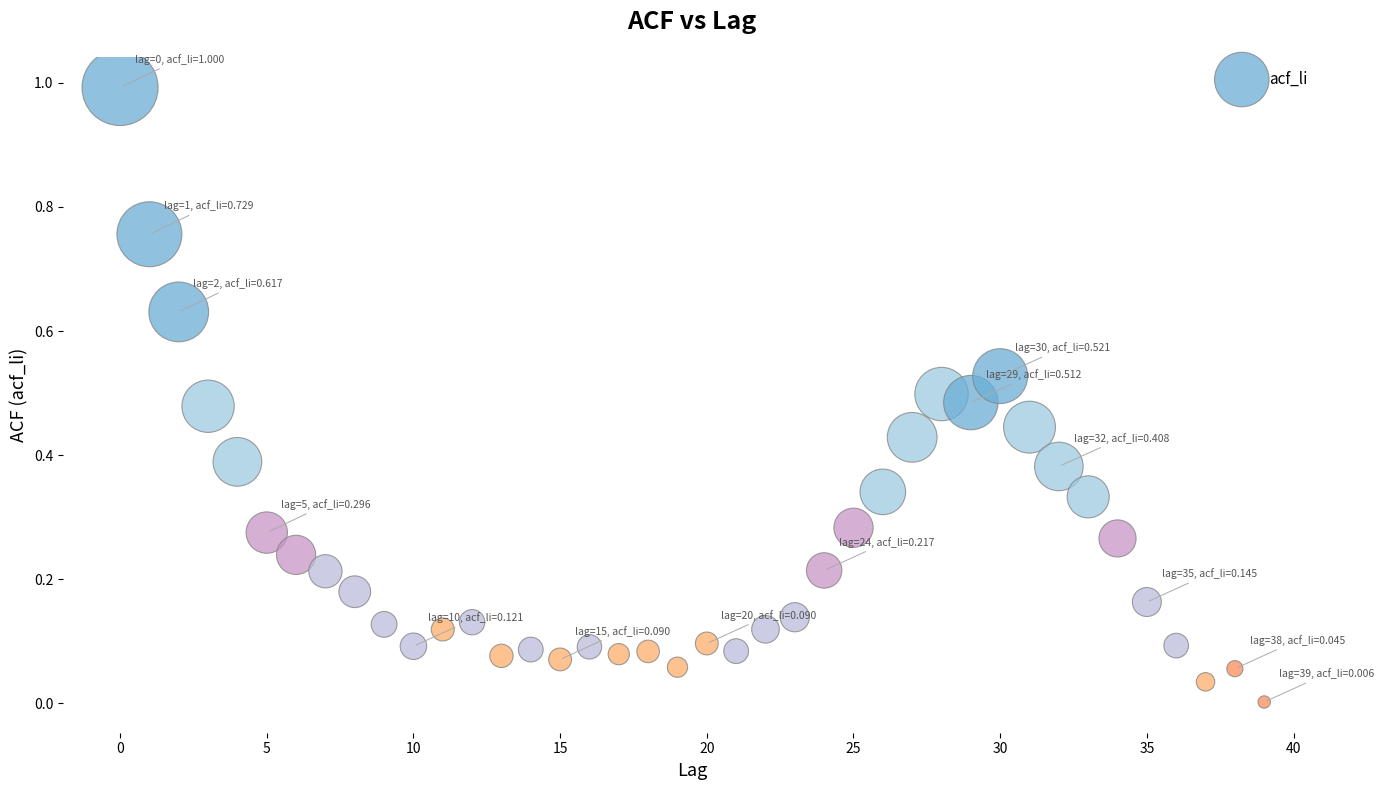

What is the range of Y values (max minus min)?

1.0